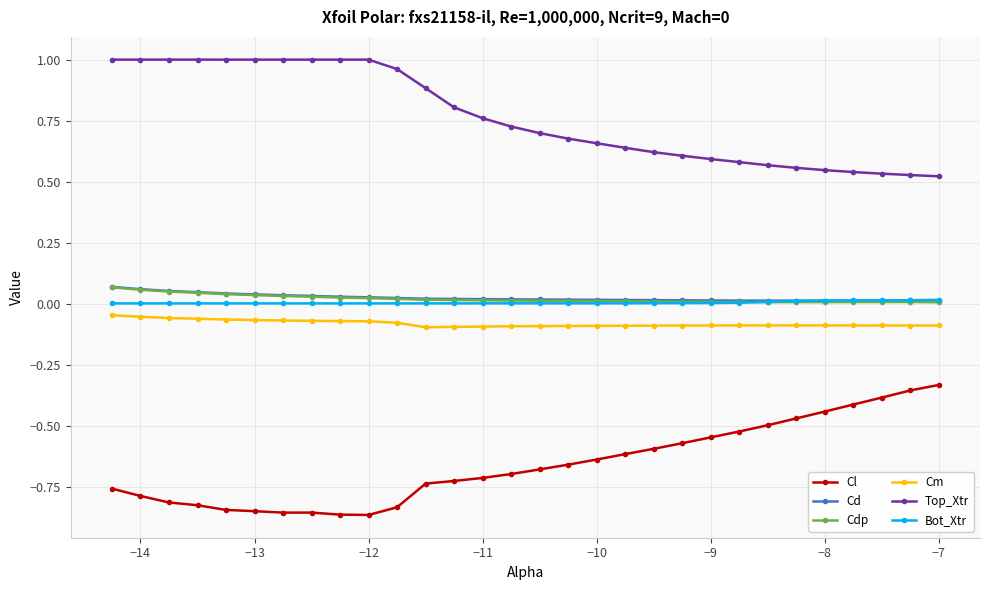

True or false: Cdp and Cm intersect in this chart.

False